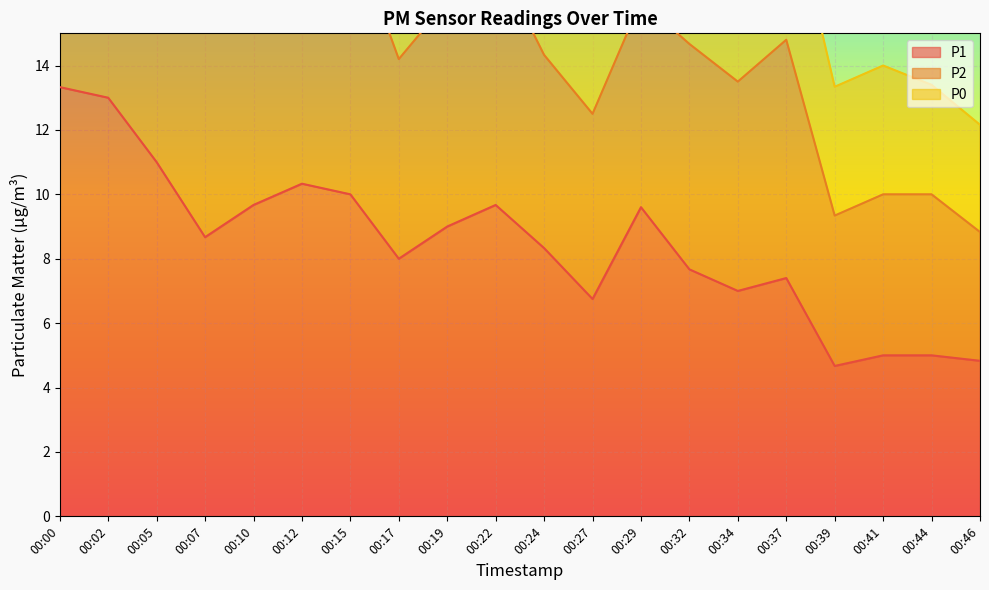

What is the highest value of the P1 series?

13.3